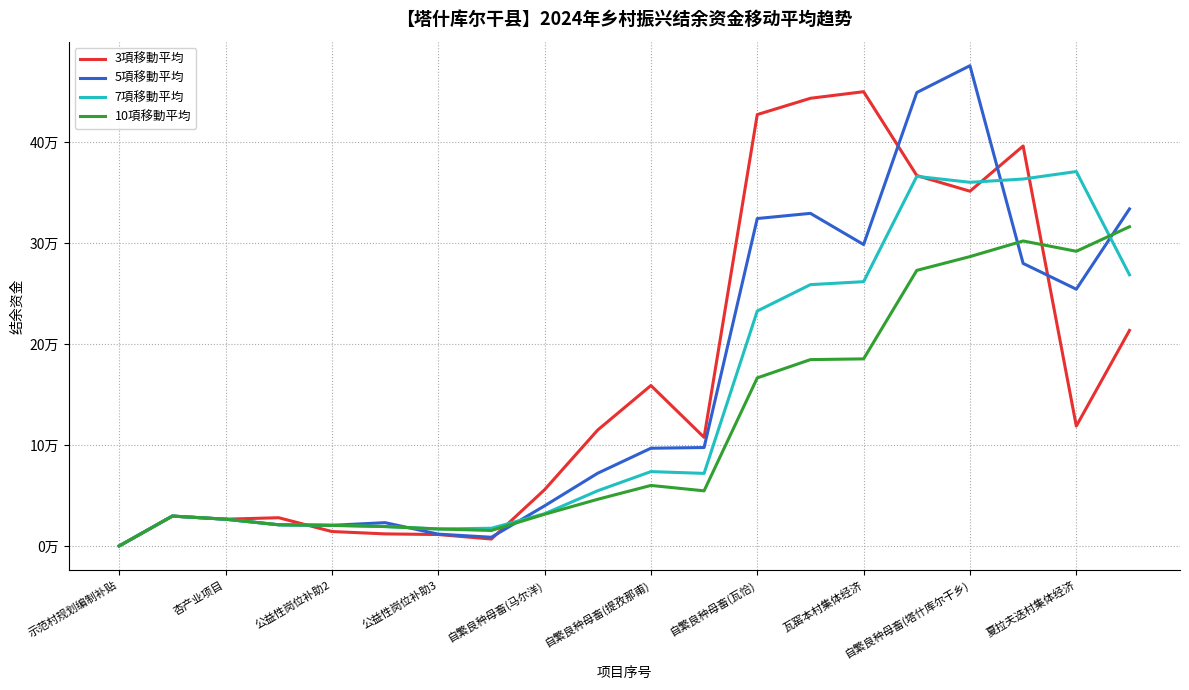

True or false: 5項移動平均 has more than 1 interior local peaks.

True